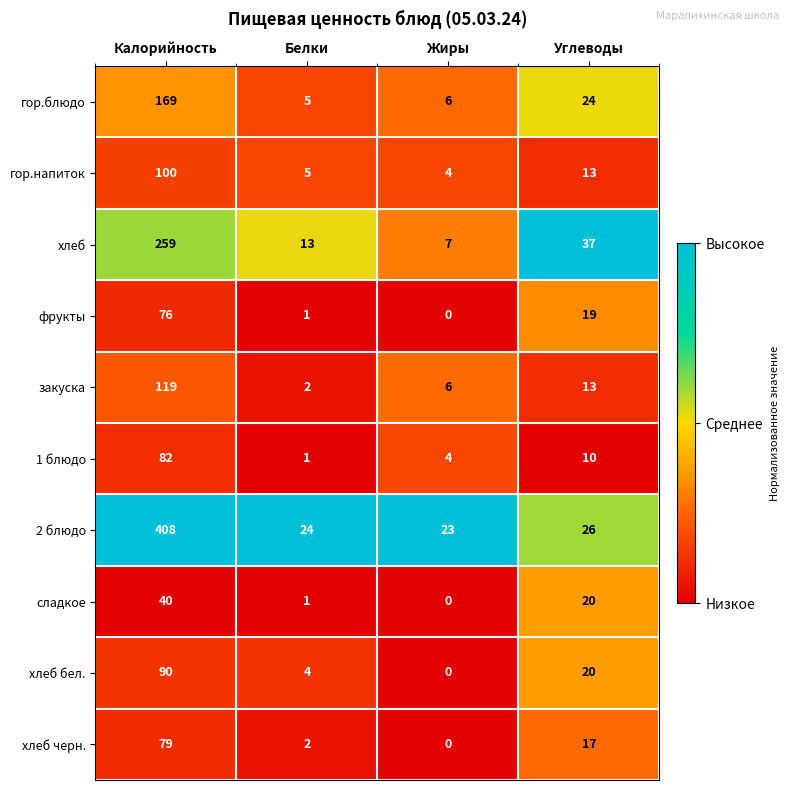

Which series has the widest spread of values?

2 блюдо